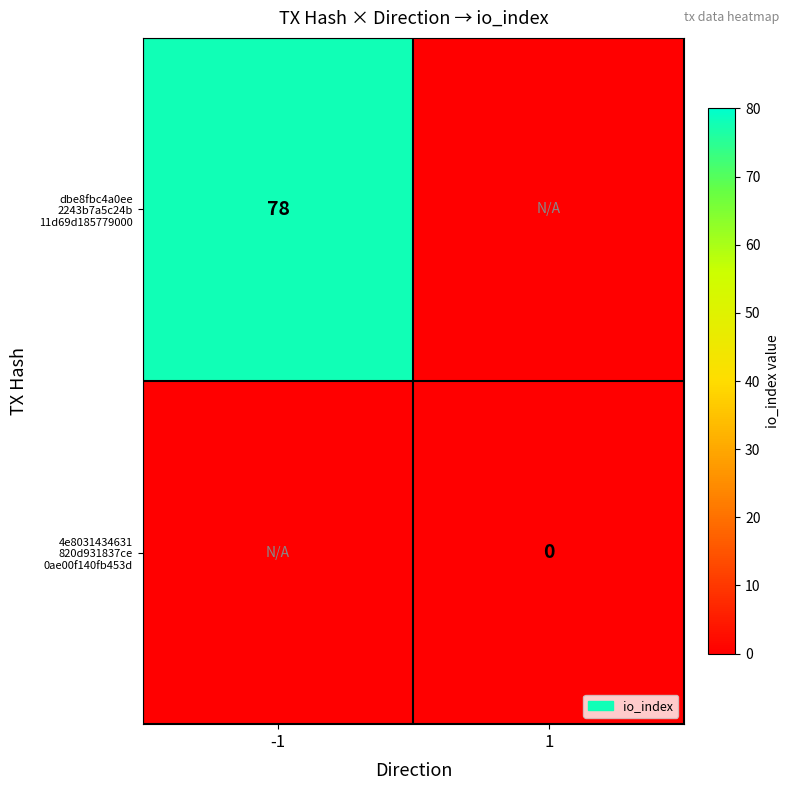

How many series are shown in this chart?

2